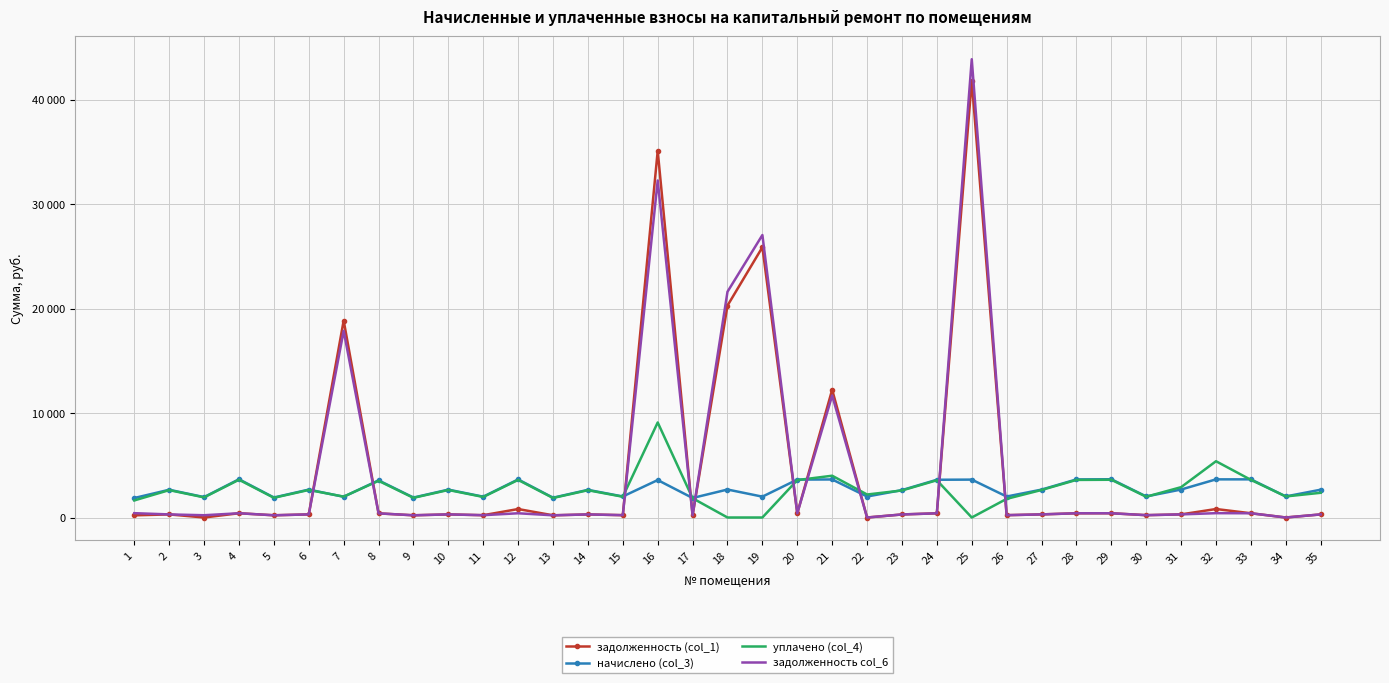

What is the value of the начислено (col_3) point at the 2nd from the left?

2656.5